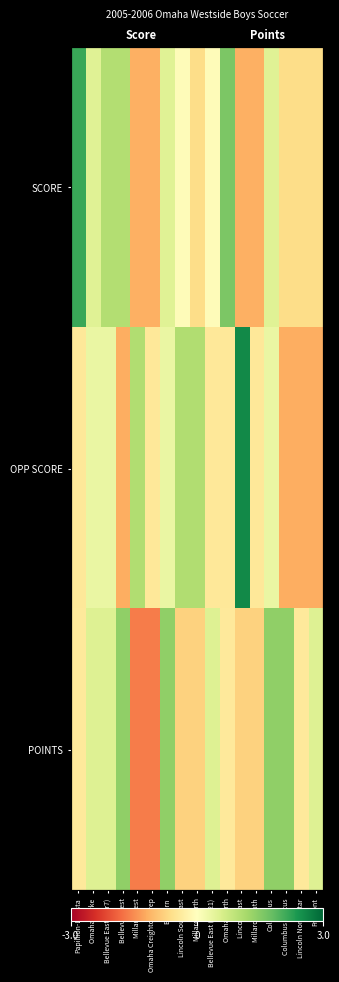

What is the difference between the highest and lowest values at Papillion-LaVista?

2.6